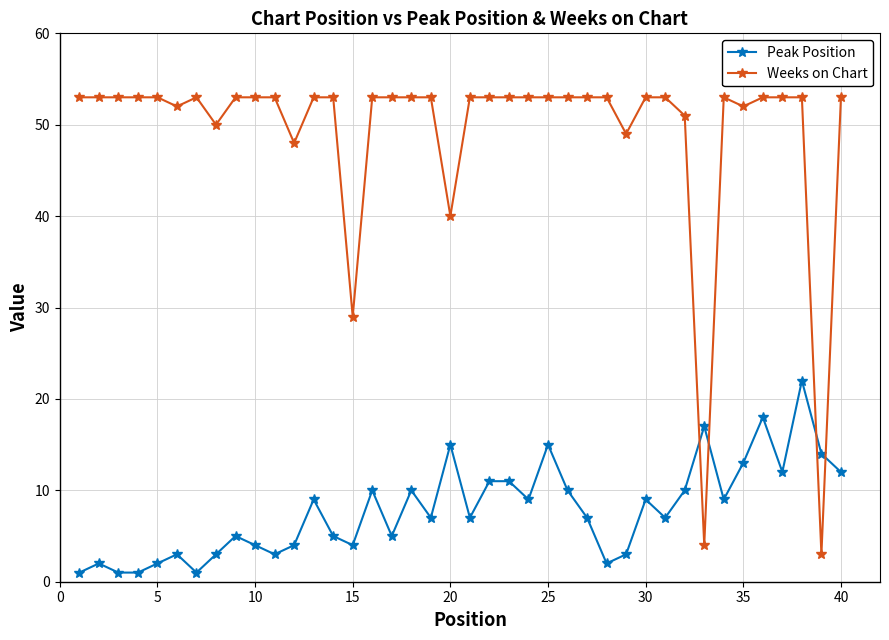

Which series ends up on top after the final intersection of Weeks on Chart and Peak Position?

Weeks on Chart